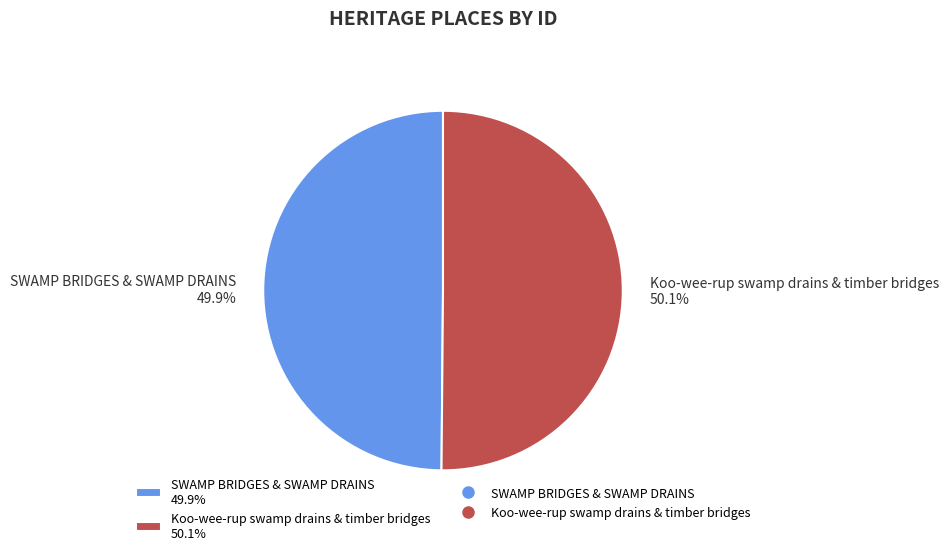

What portion of the pie excludes SWAMP BRIDGES & SWAMP DRAINS 49.9%?

50.1%